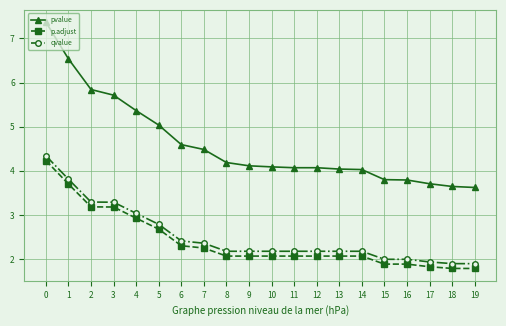

True or false: pvalue has a value of 7.1 at 9.

False